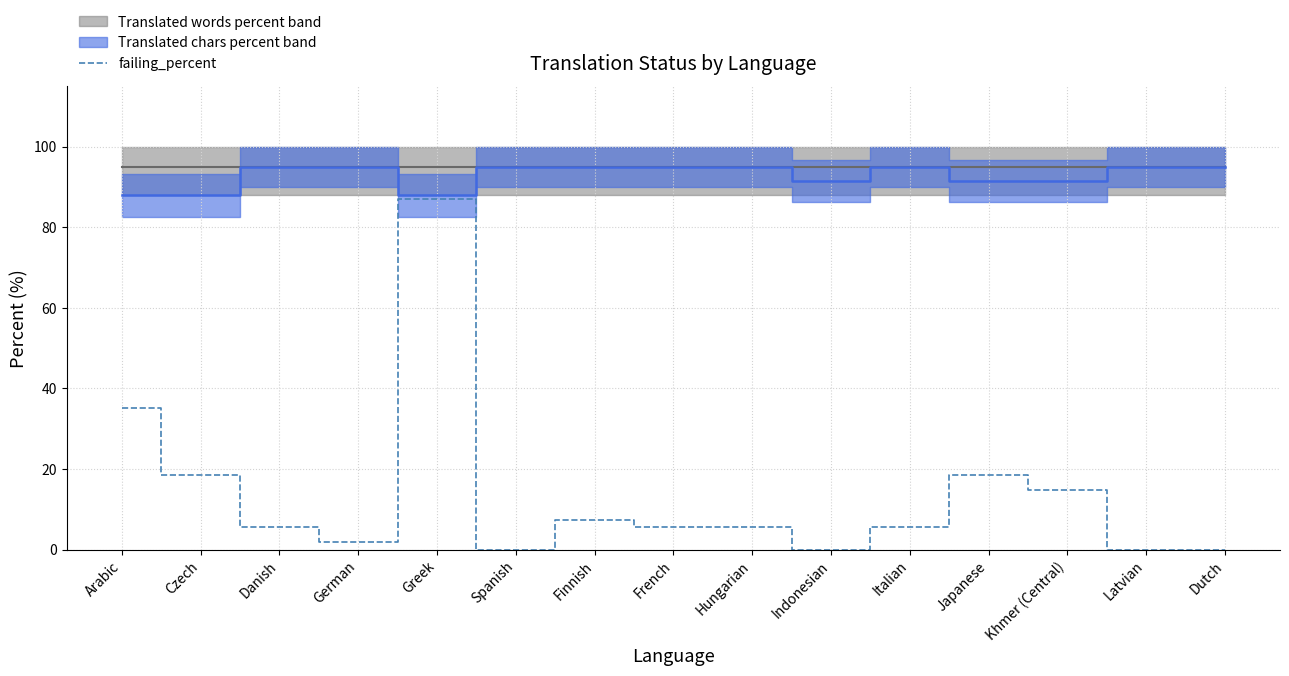

Rank the categories by value from highest to lowest.

Greek, Arabic, Czech, Japanese, Khmer (Central), Finnish, Danish, French, Hungarian, Italian, German, Spanish, Indonesian, Latvian, Dutch